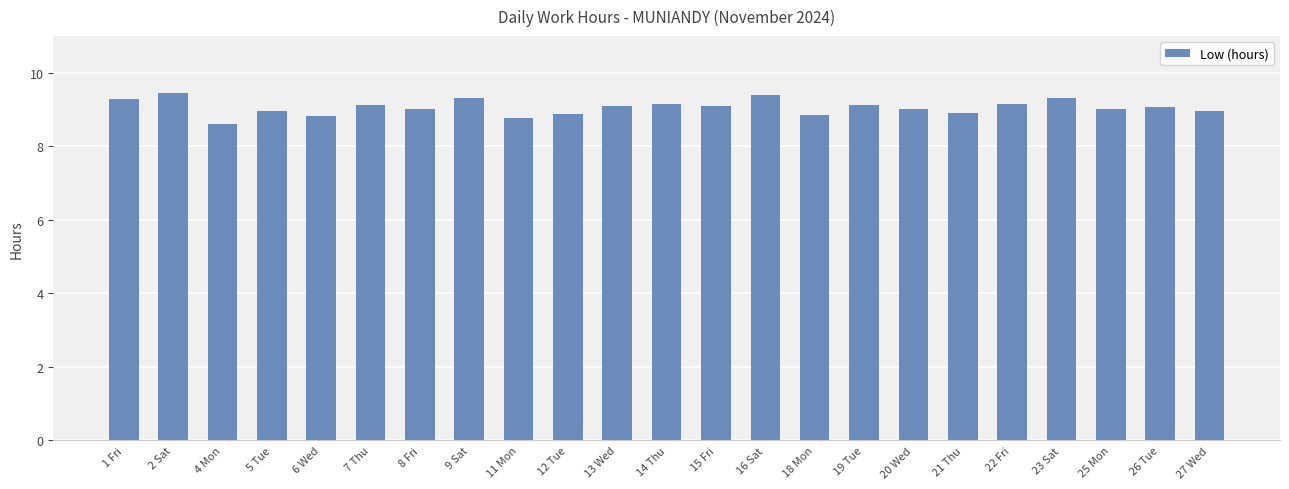

What is the difference between the maximum and minimum values?

0.8